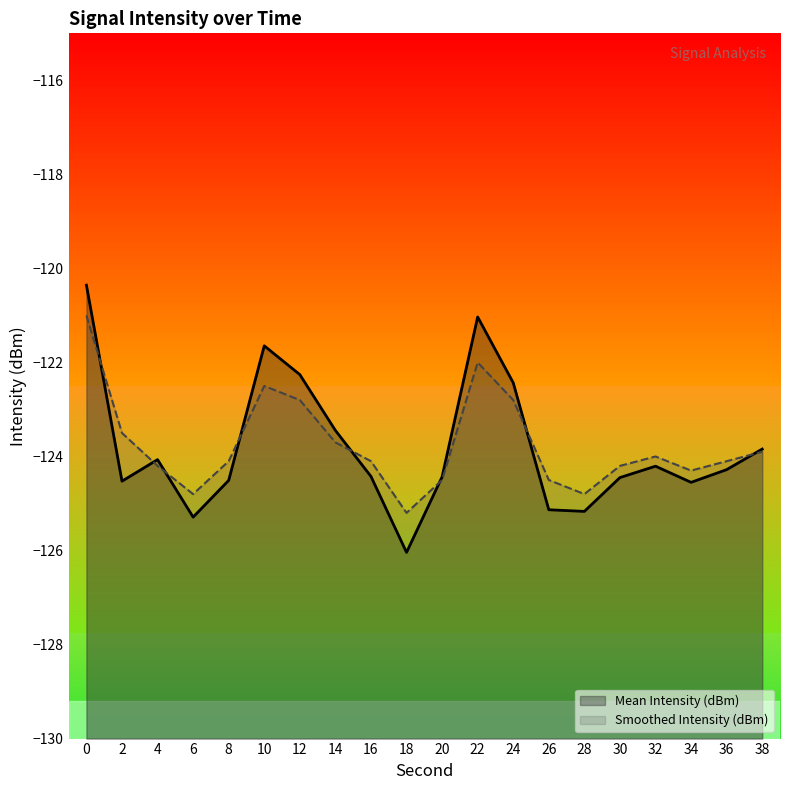

What is the total value across all series at 28?

-250.0